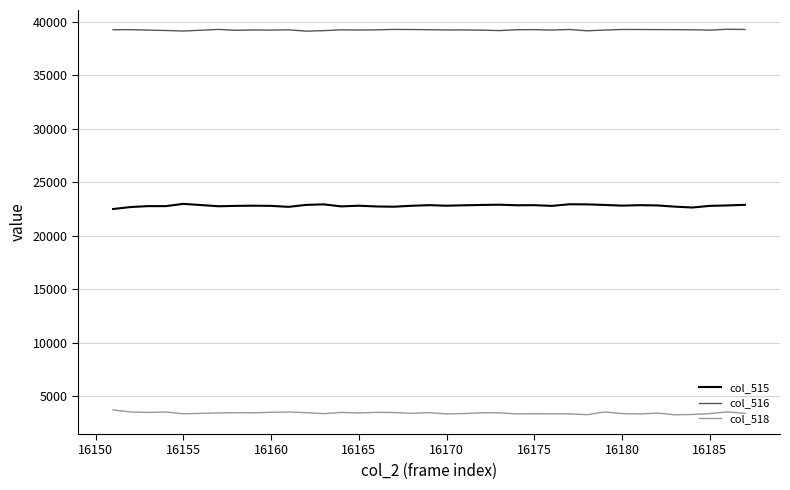

True or false: col_518 and col_515 intersect in this chart.

False